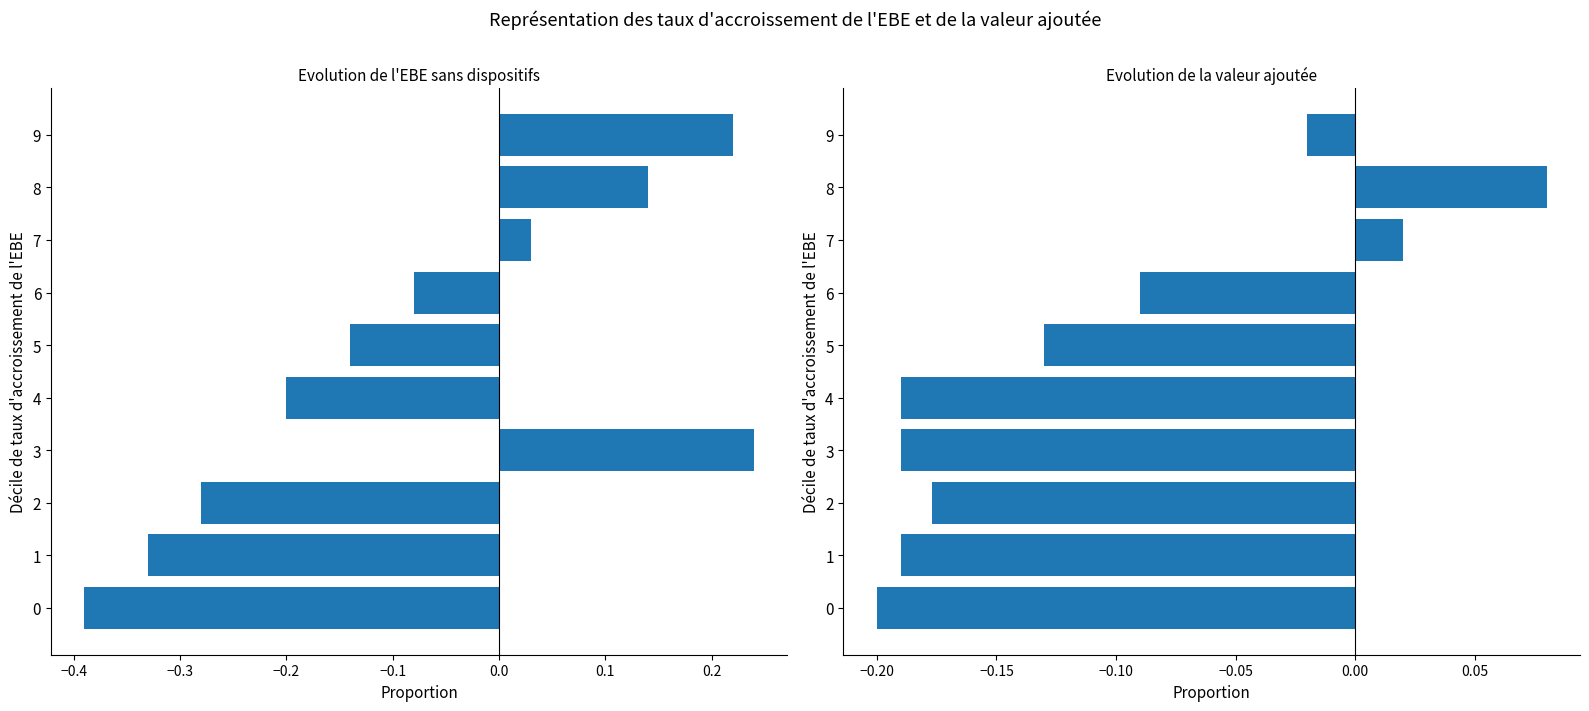

Which has a higher value, 0 or 3?

3